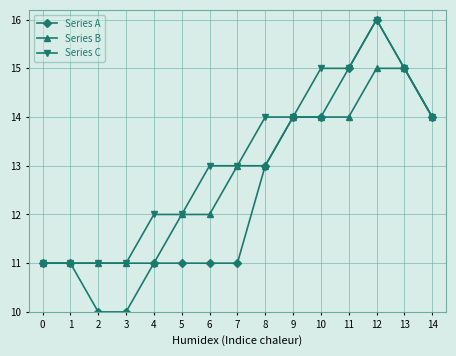

What is the difference between the second highest and minimum values in the Series A series?

5